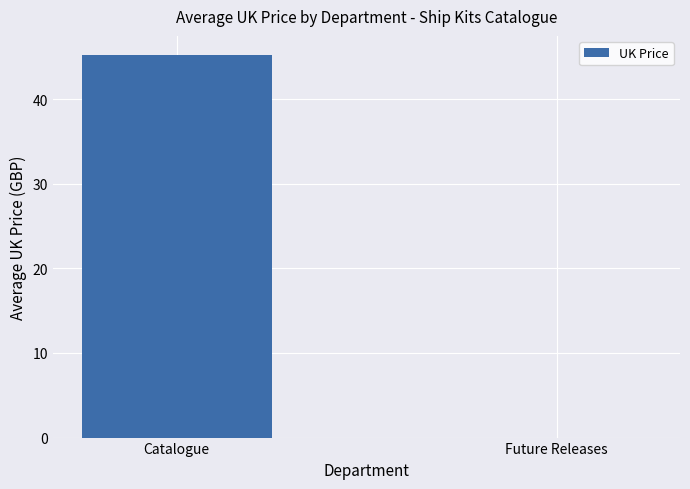

What value does the data have at Catalogue?

45.2